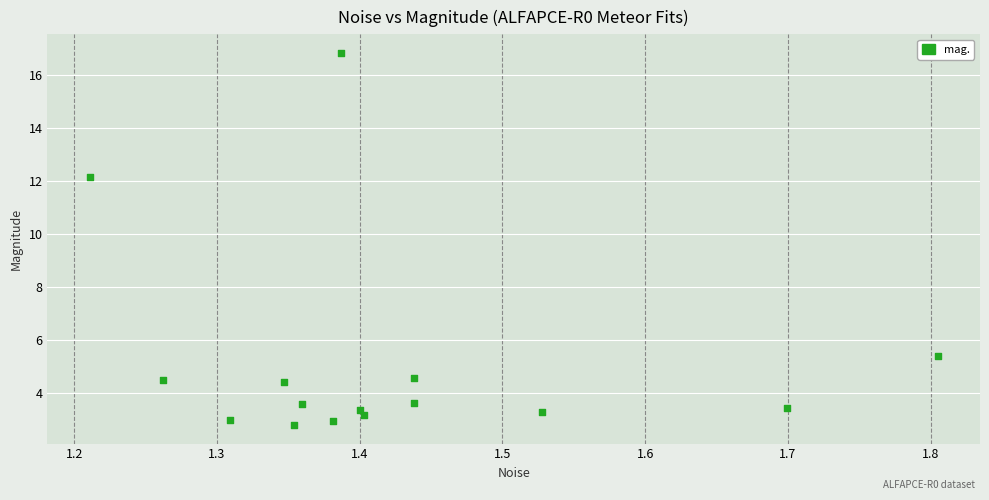

What Y value in the scatter plot is closest to 9?

12.2